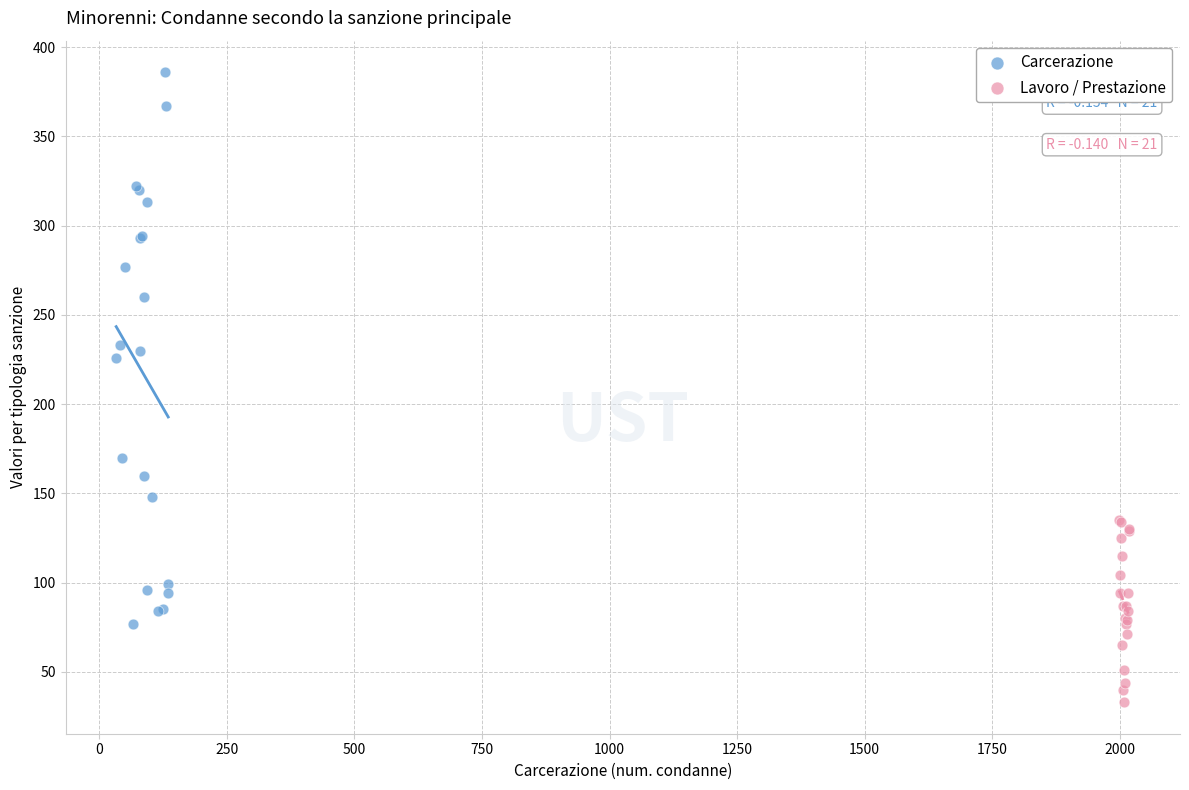

Which series has the widest spread of Y values?

Carcerazione